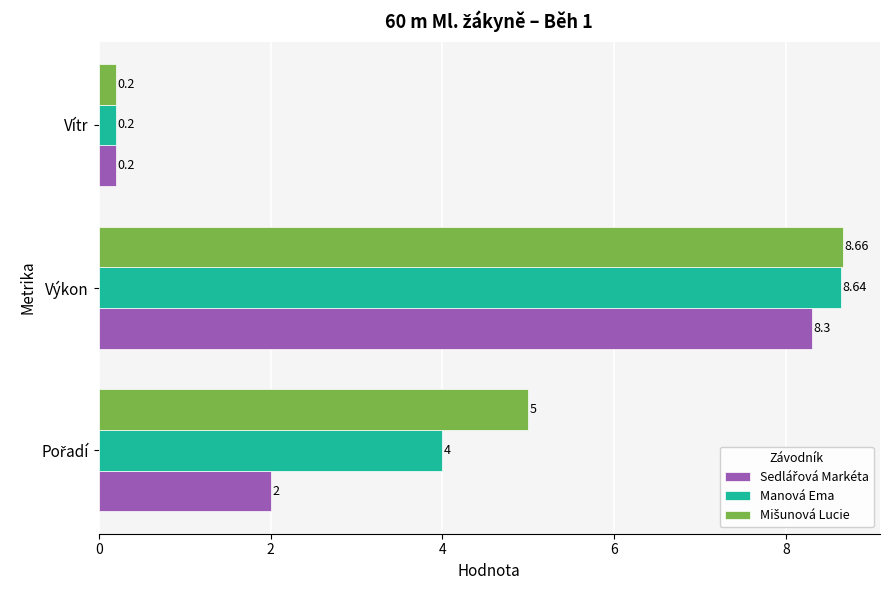

What is the difference between the highest and lowest values at Výkon?

0.4